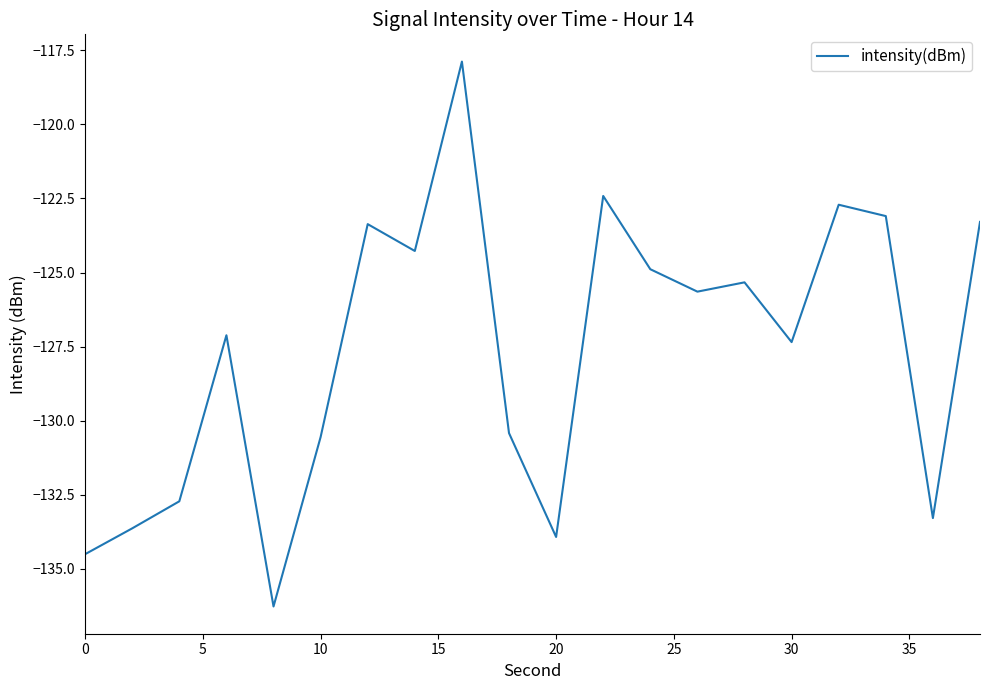

What is the smallest value displayed?

-136.3